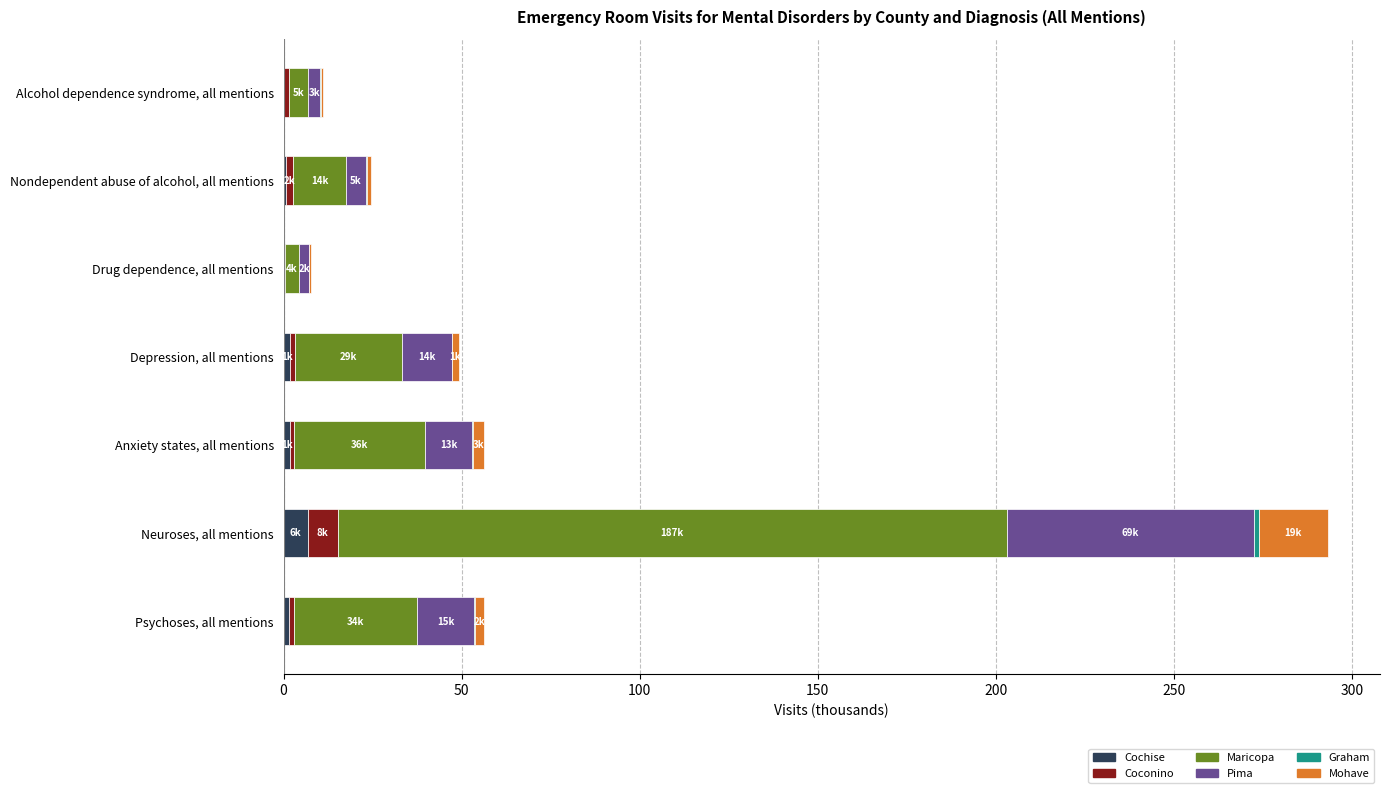

At which category is the sum across all series the highest?

Neuroses, all mentions